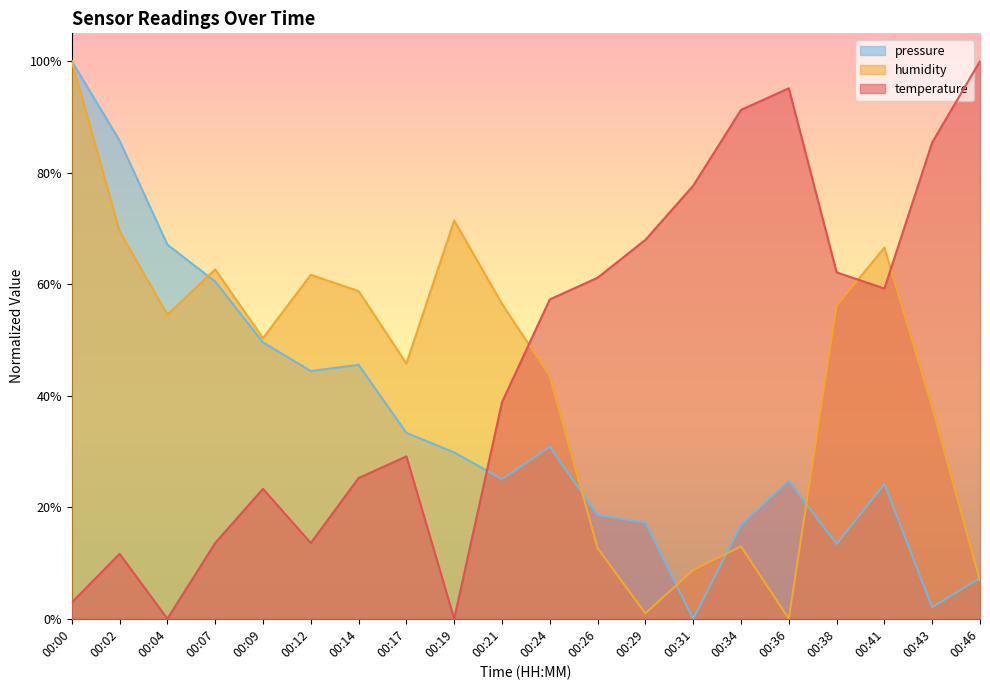

What is the difference between the pressure_kpa values at 00:21 and 00:00?

0.7